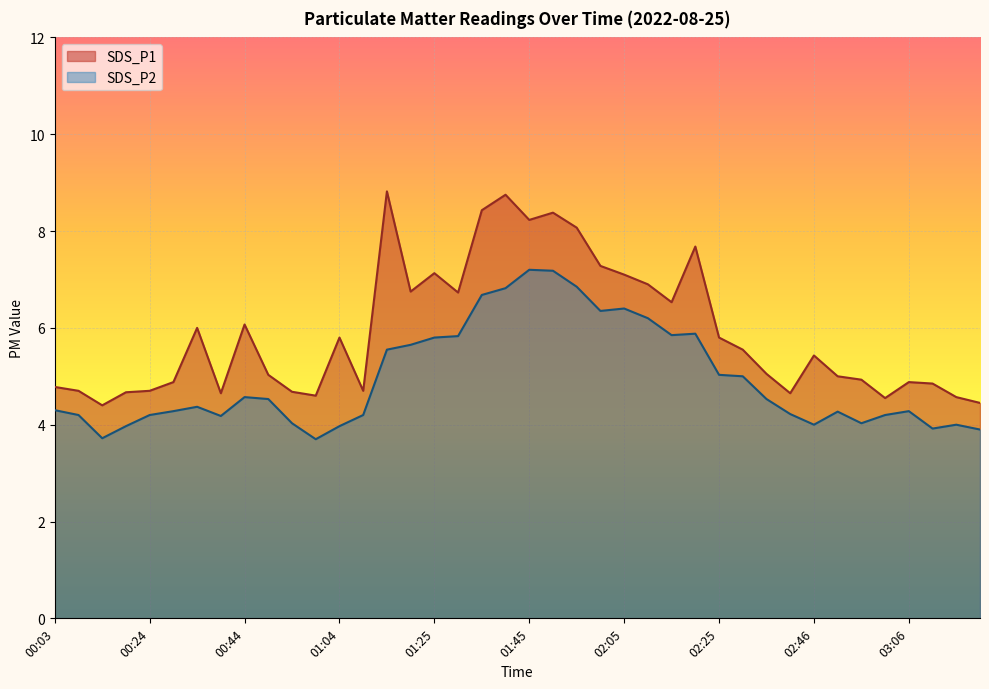

Between 03:11 and 02:30, which is larger?

02:30